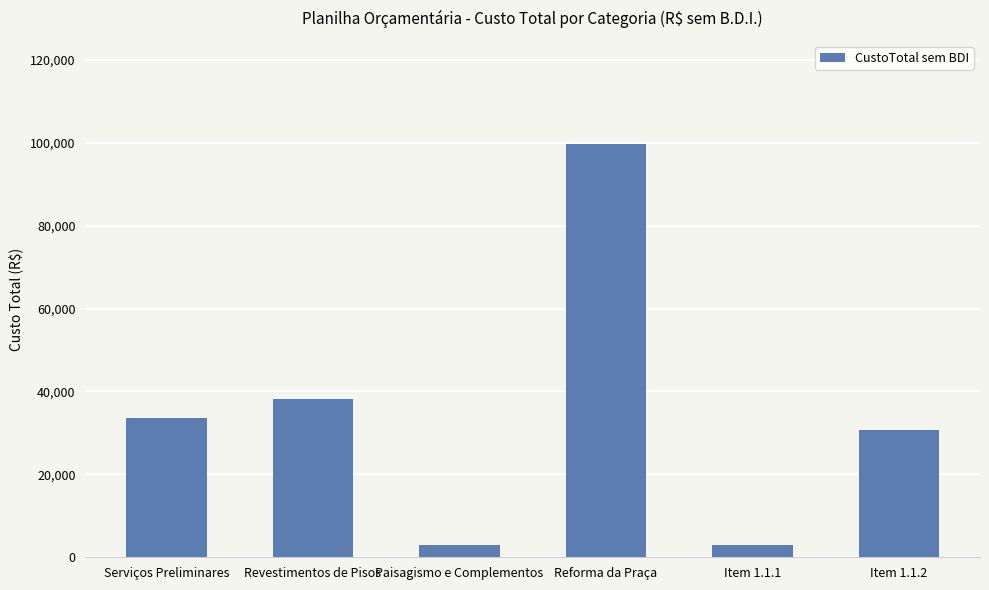

How many bars are there in total?

6